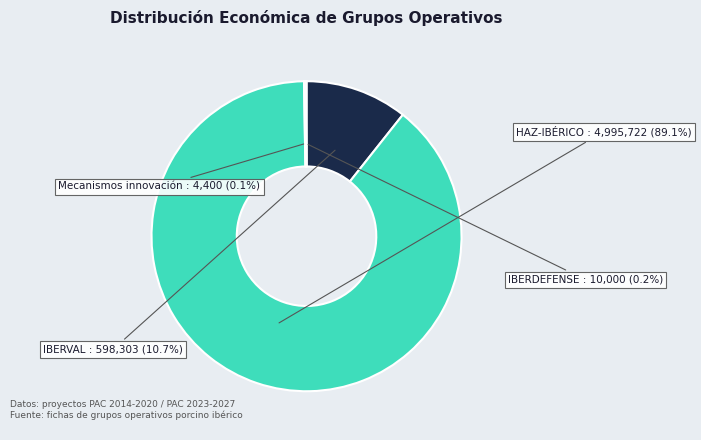

To the nearest percent, what portion does IBERVAL represent?

11%